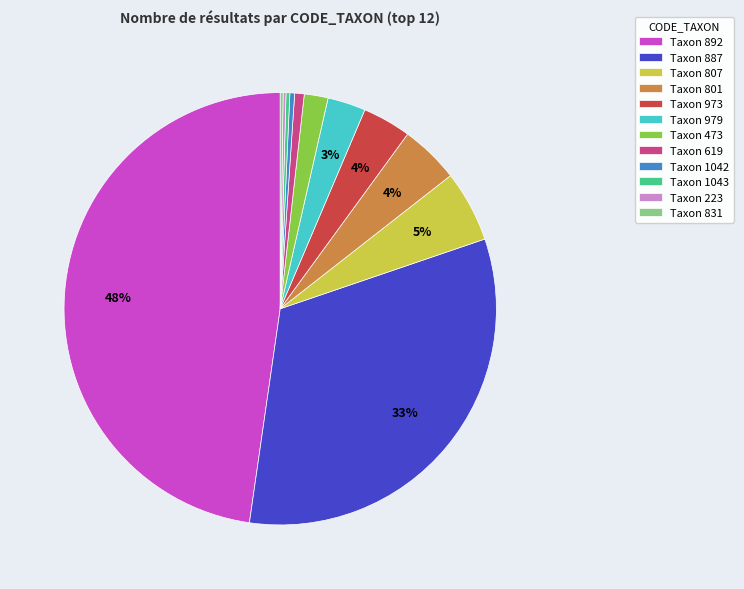

To the nearest percent, what portion does Taxon 801 represent?

4%